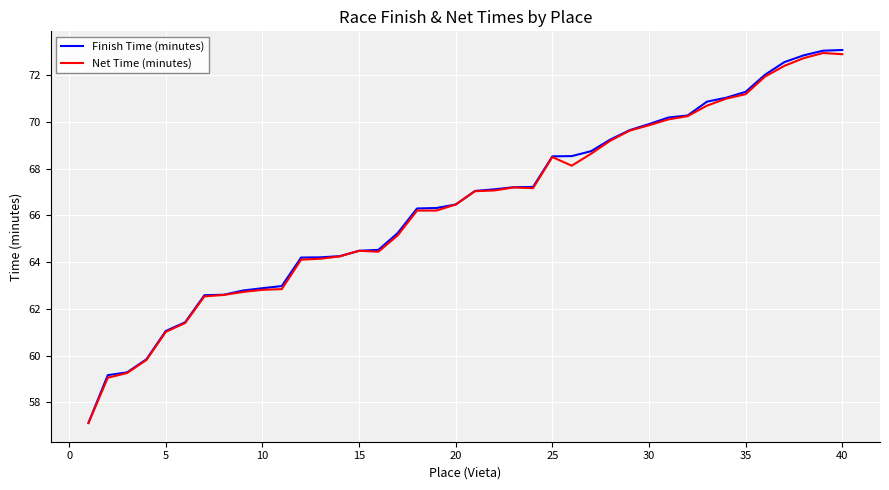

Which series has the largest range (max minus min)?

Finish Time (minutes)